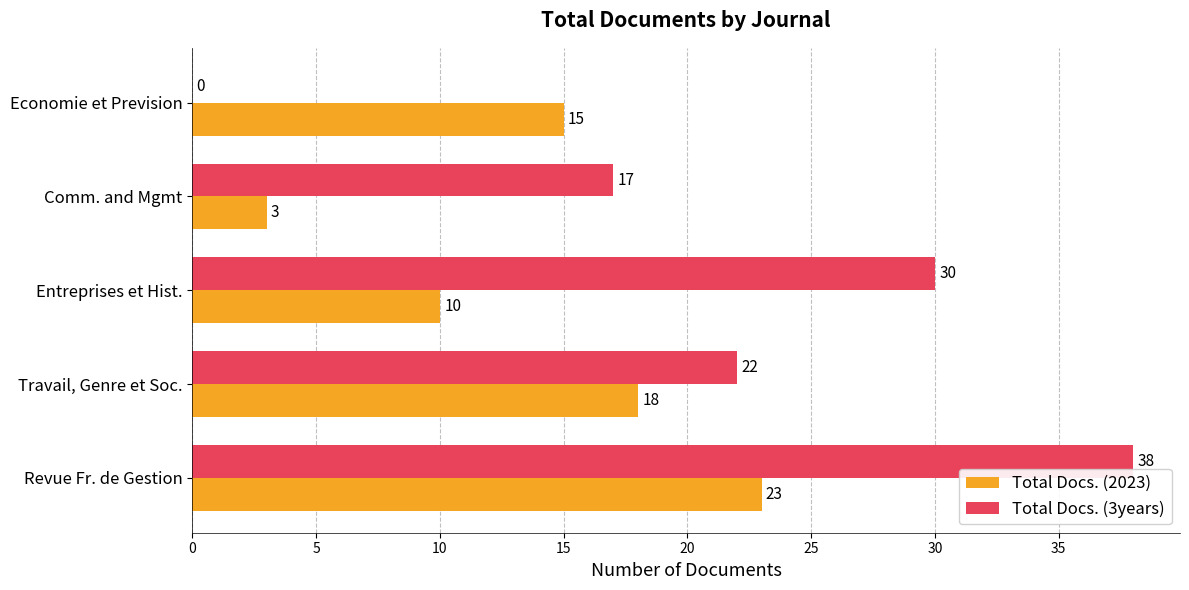

What is the total value across all series at Revue Fr. de Gestion?

61